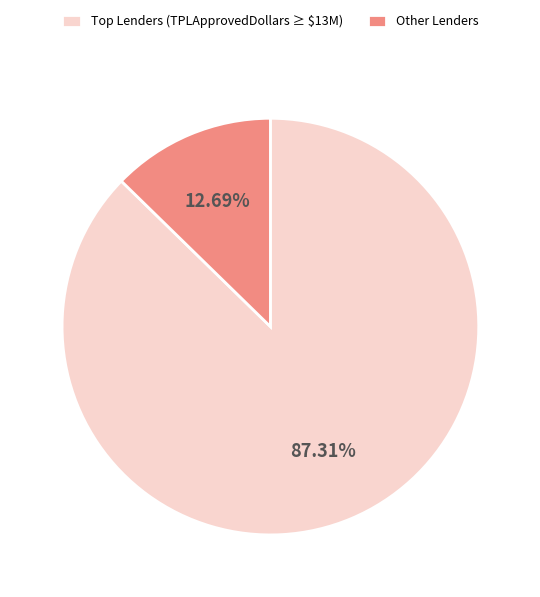

How many segments does this pie chart have?

2